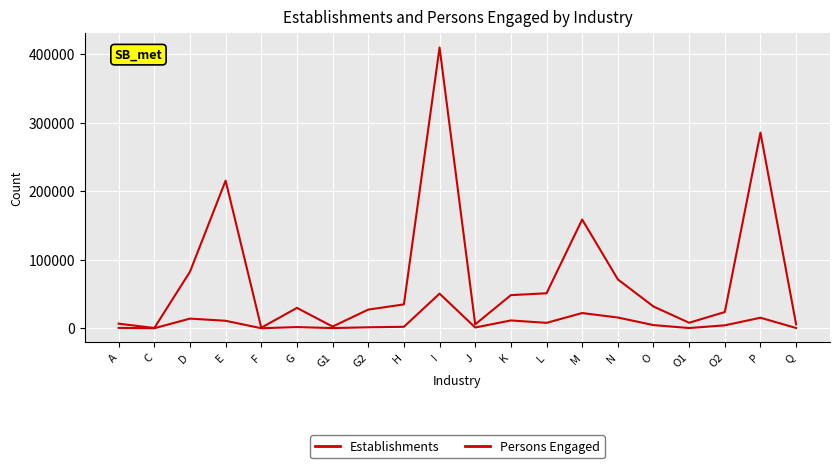

Does the chart have visible grid lines?

Yes